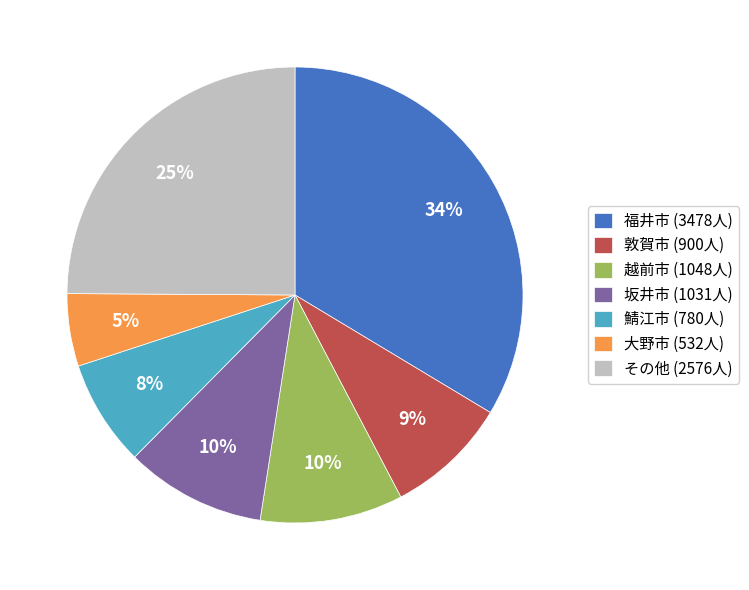

What is the largest slice in the pie chart?

福井市 (3478人)